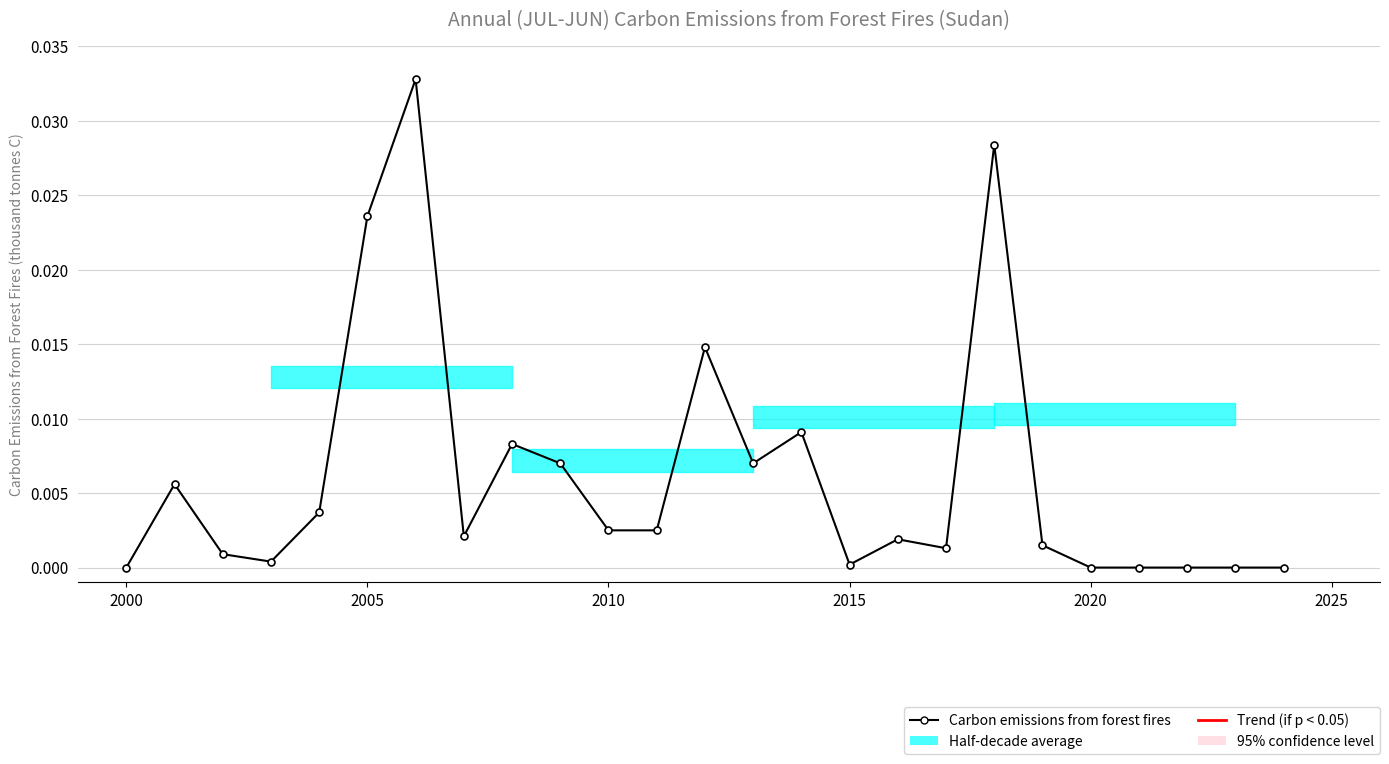

Is this an area chart (filled region under the line)?

Yes